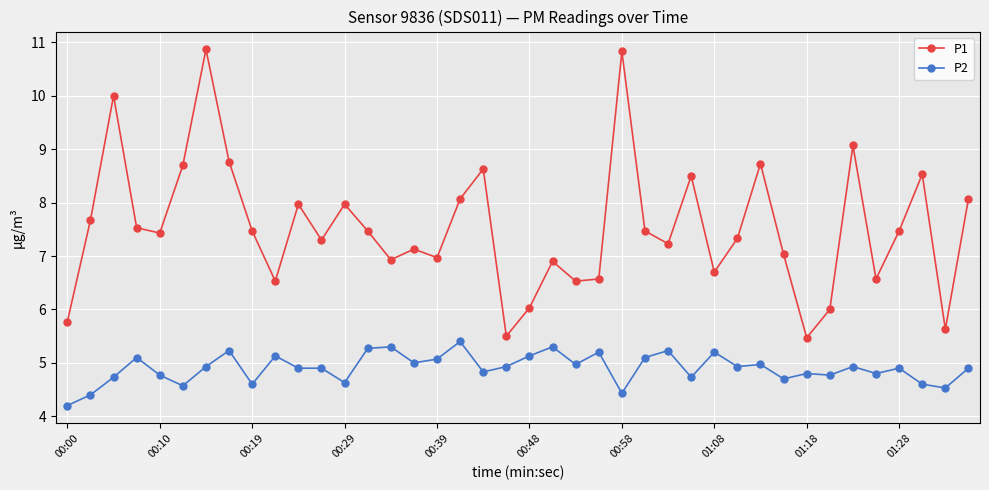

What is the maximum value shown in the chart?

10.9